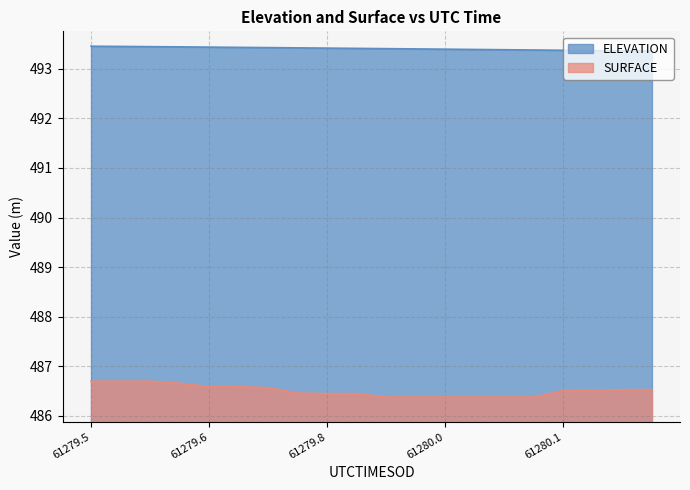

What is the maximum value for SURFACE?

486.7